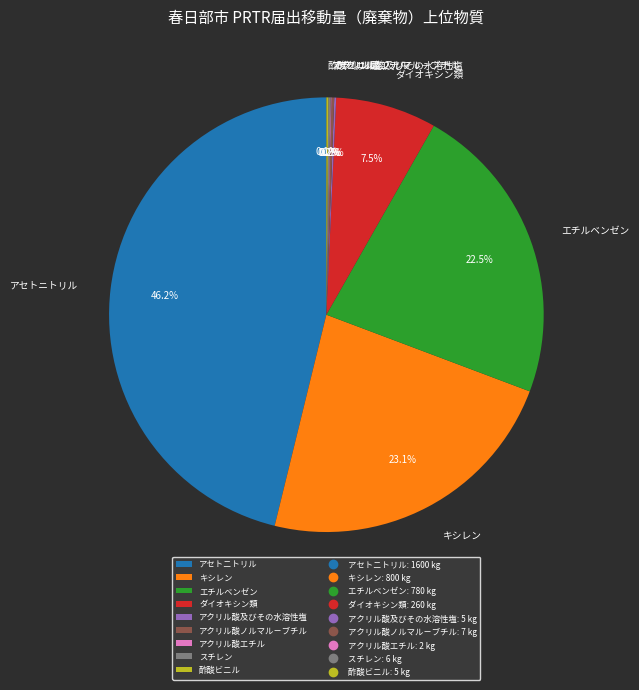

How much of the chart is everything except キシレン?

76.9%